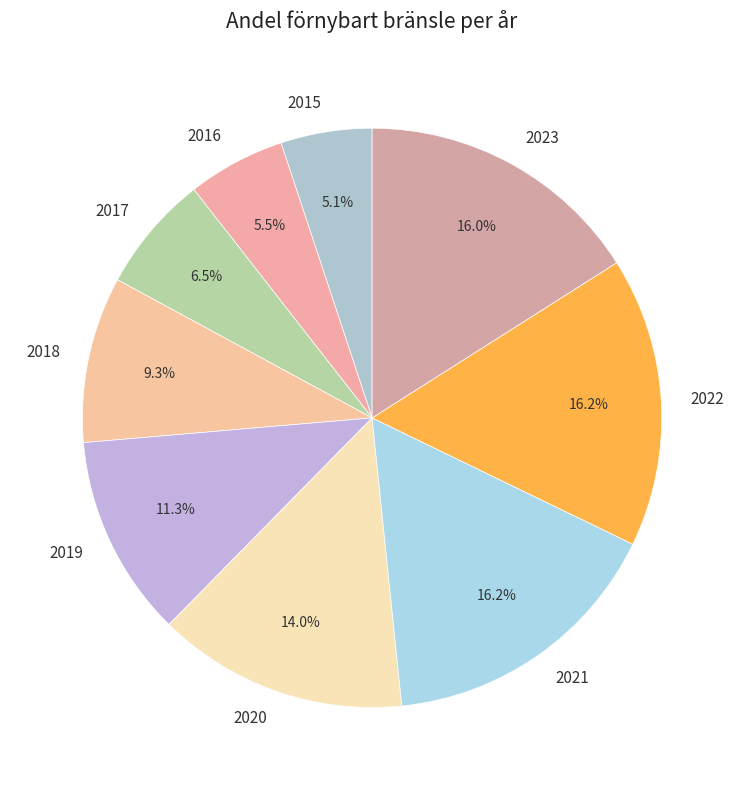

Is there any slice that represents more than half of the pie?

No